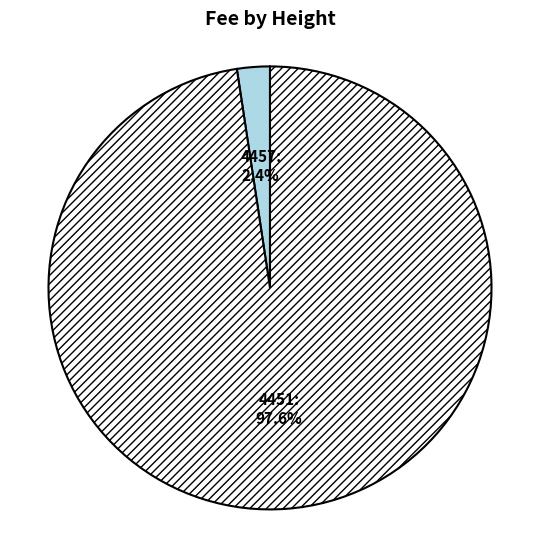

To the nearest percent, what is the difference between the 4451 and 4457 slice percentages?

95%